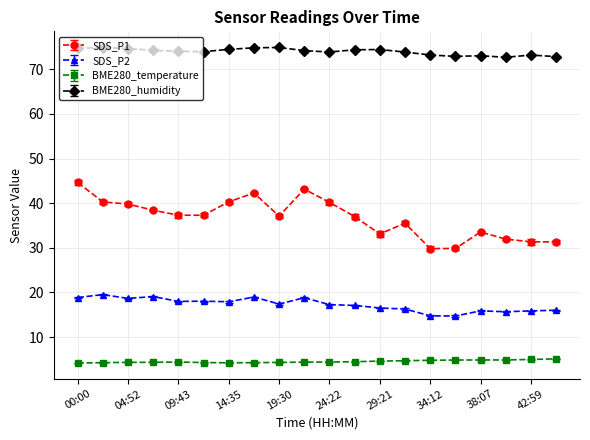

What is the label of the 10th point from the left?

21:56